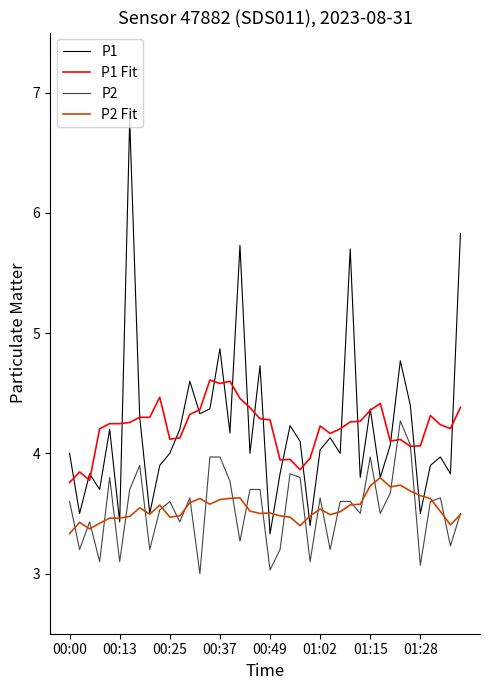

What is the smallest value displayed?

3.0